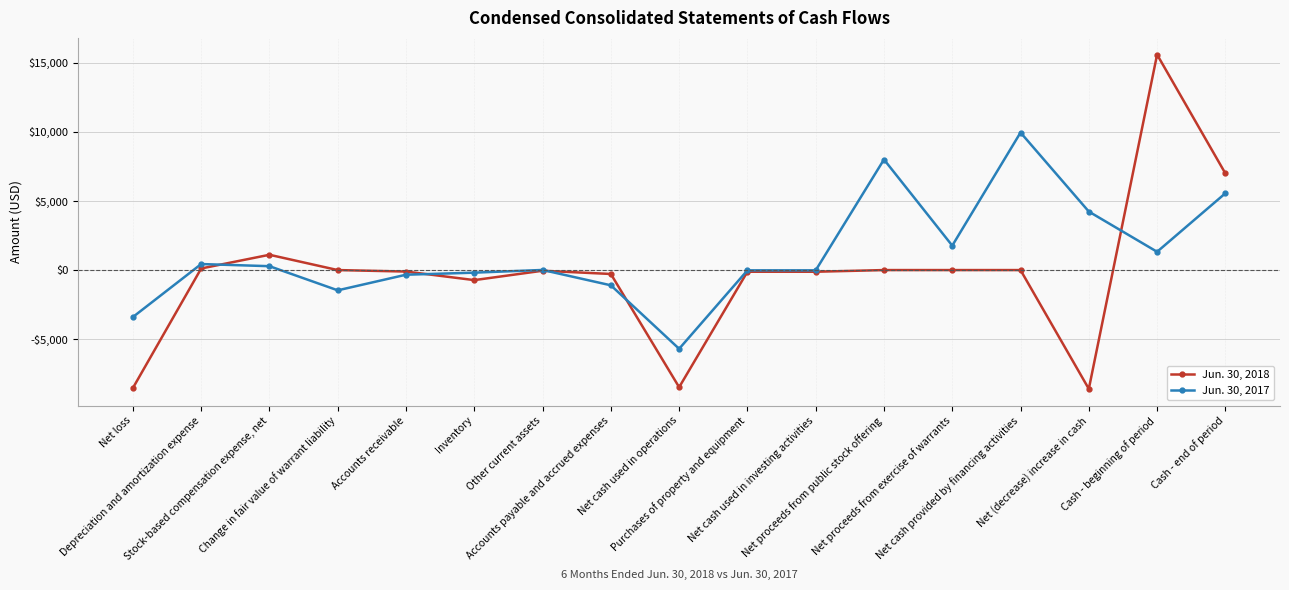

What are all the series names shown in the legend?

Jun. 30, 2018, Jun. 30, 2017